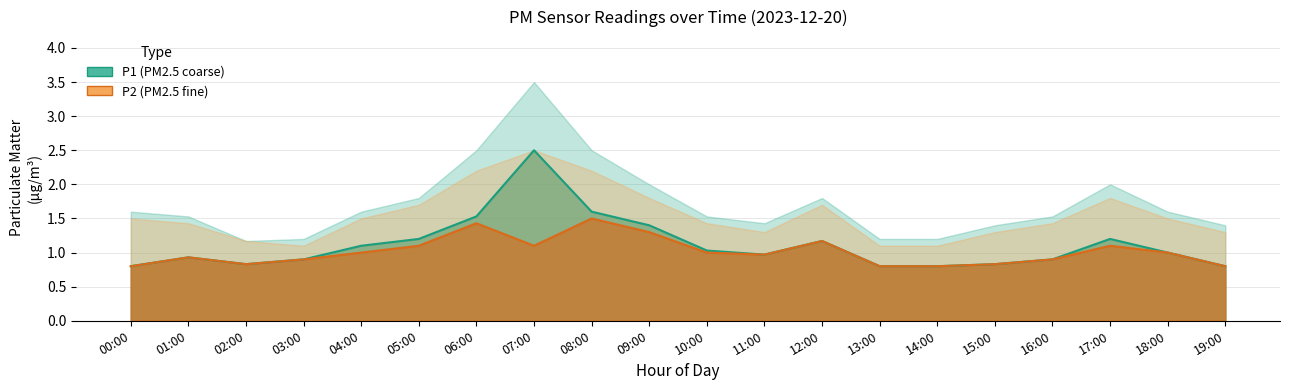

Does the chart have visible grid lines?

Yes